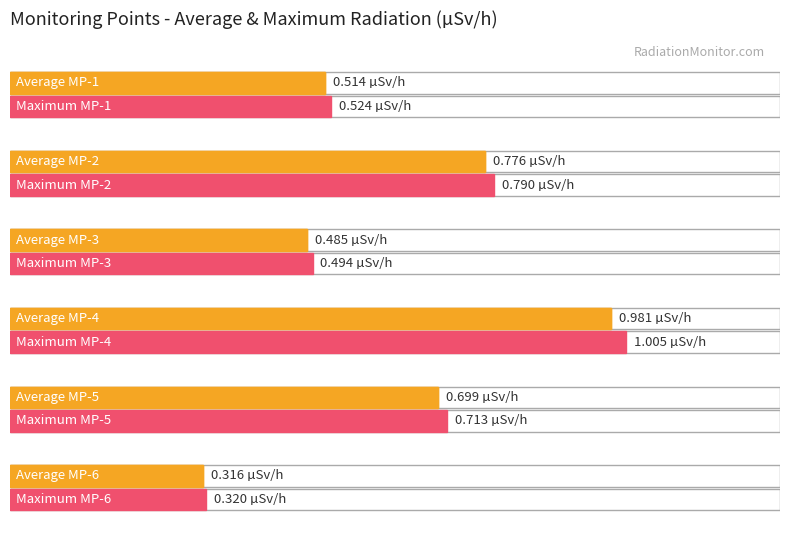

The MP-2(ÊSv/h) series shows 1.2 at 29. True or false?

False